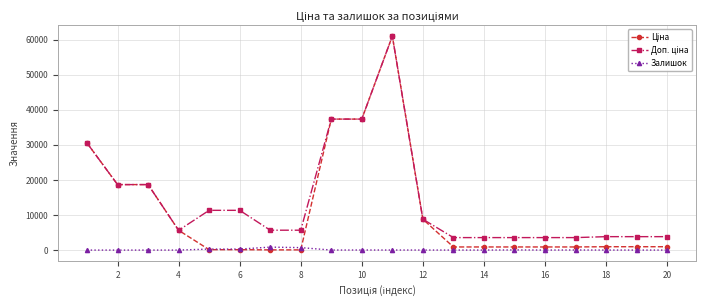

At how many categories does at least one series exceed 2360?

20